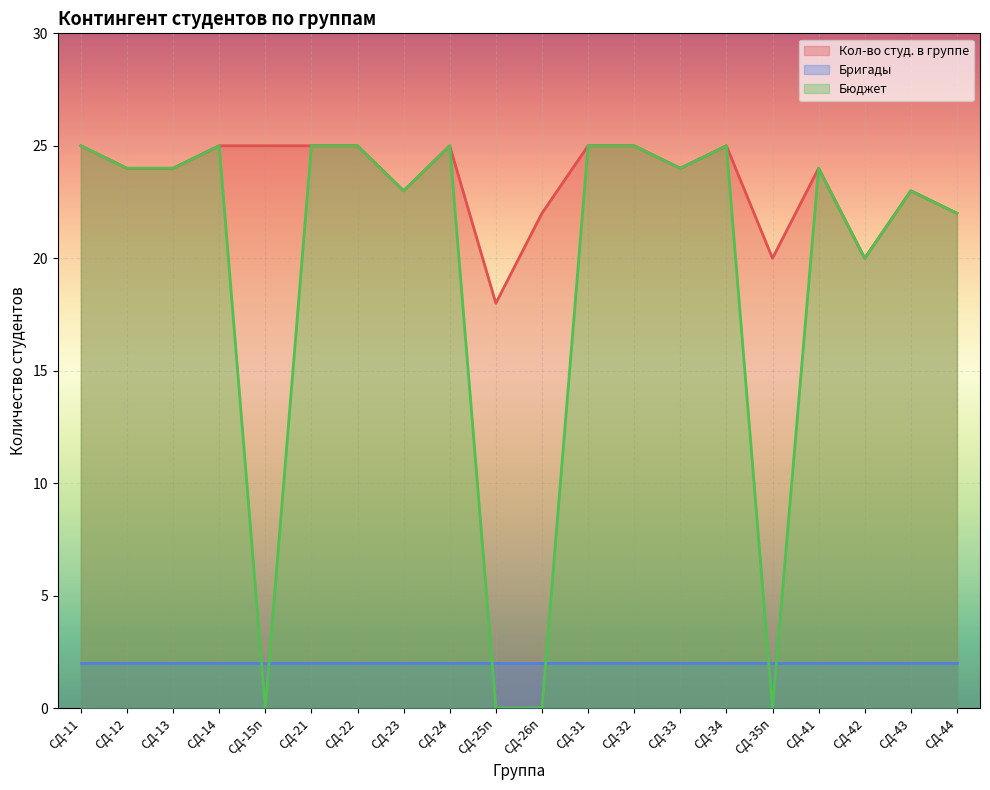

What is the spread (max minus min) of values at СД-13?

22